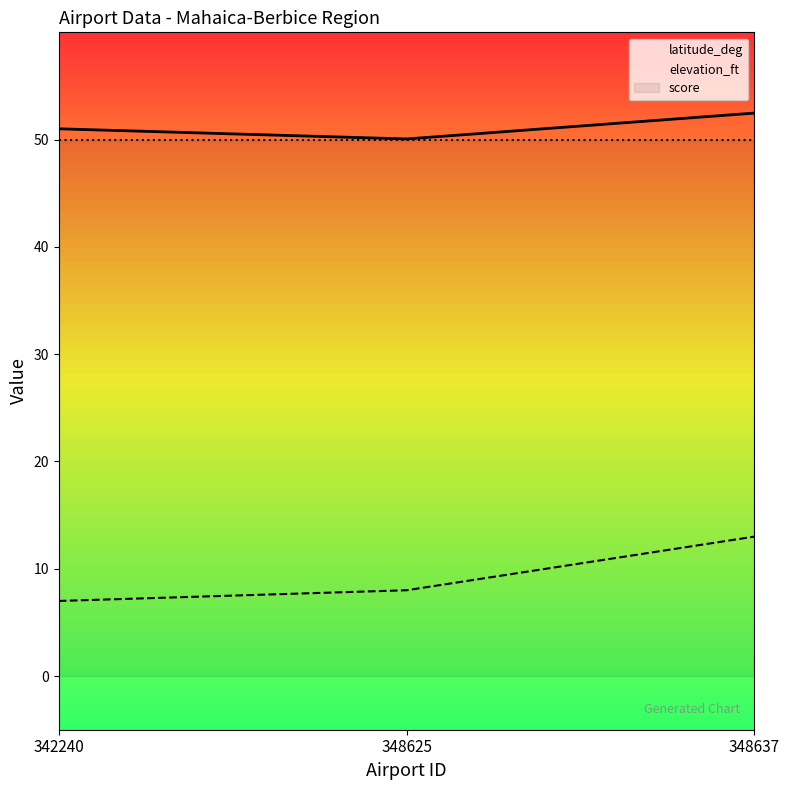

Which has a higher value, 342240 or 348625?

342240